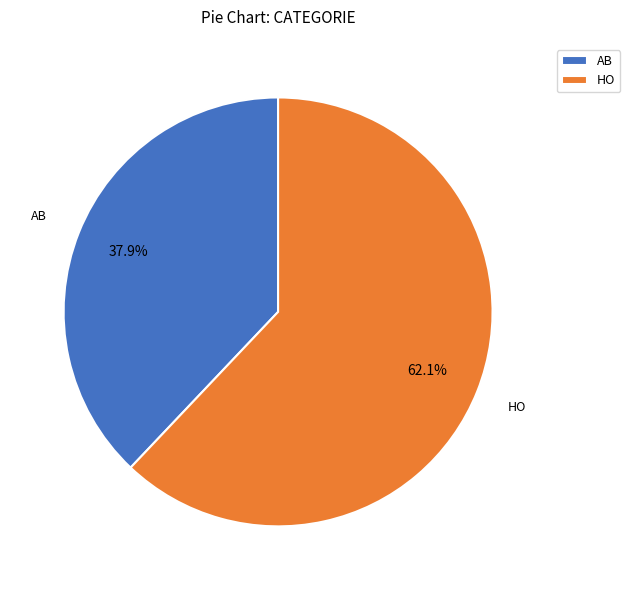

What percentage do HO and AB together represent?

100.0%